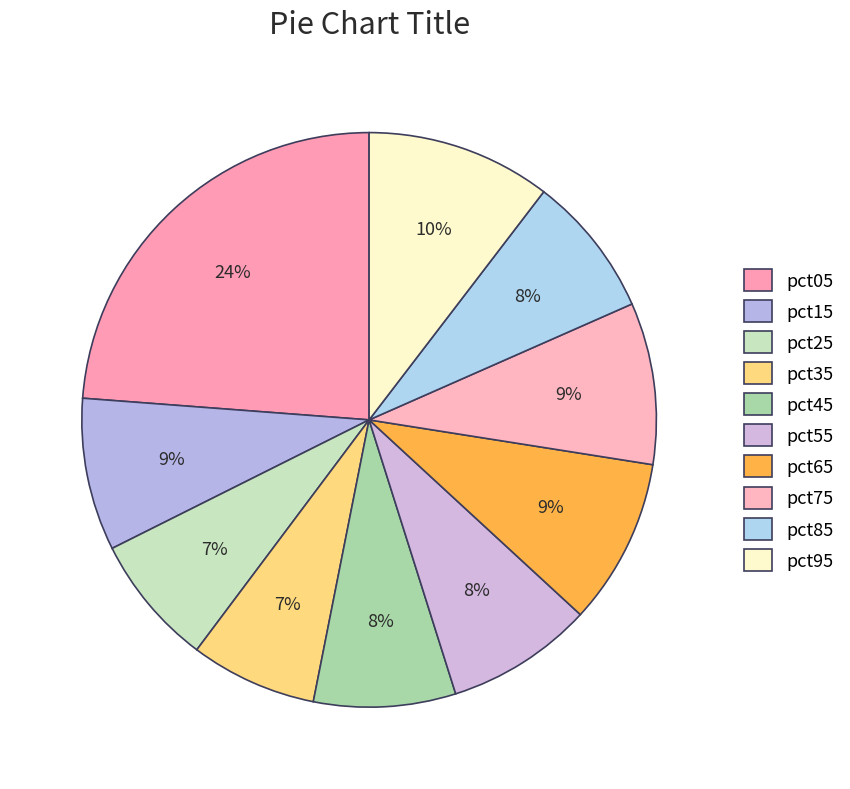

What is the smallest slice in the pie chart?

pct35